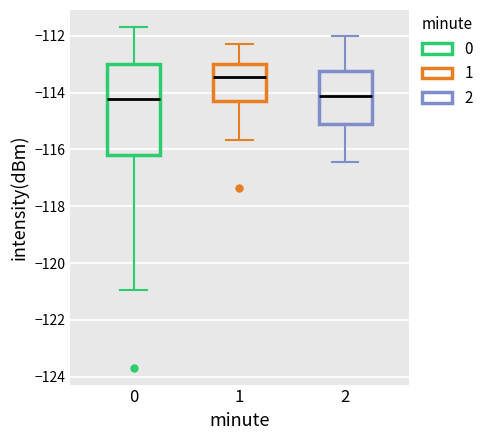

Where is the lower edge of the box at x = 0 on the y-axis? The values are not printed on the chart, so give them approximately, as read against the axis.

-116.2